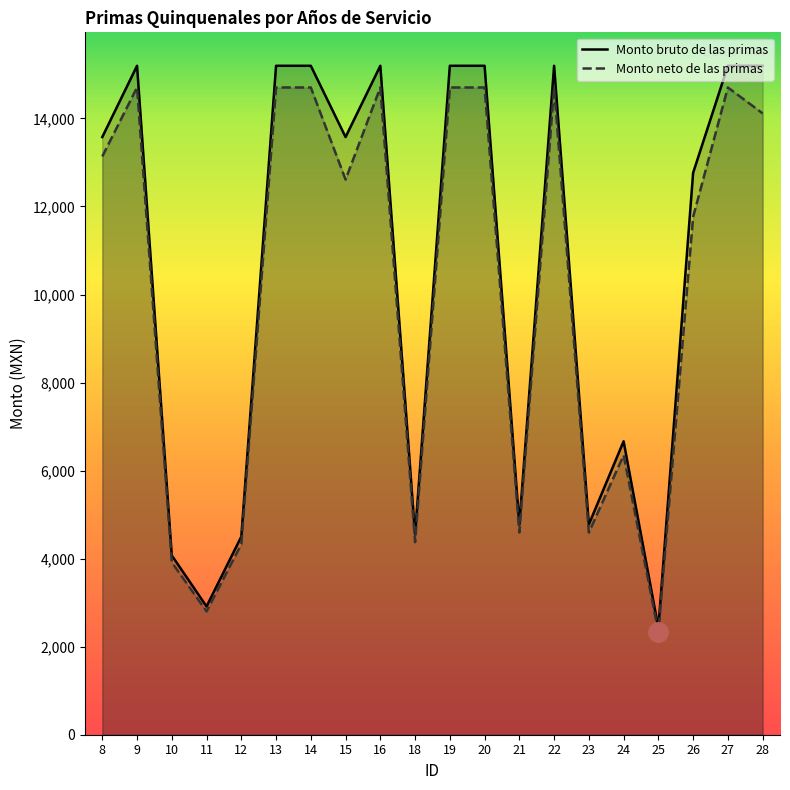

How many lines are shown in the chart?

2